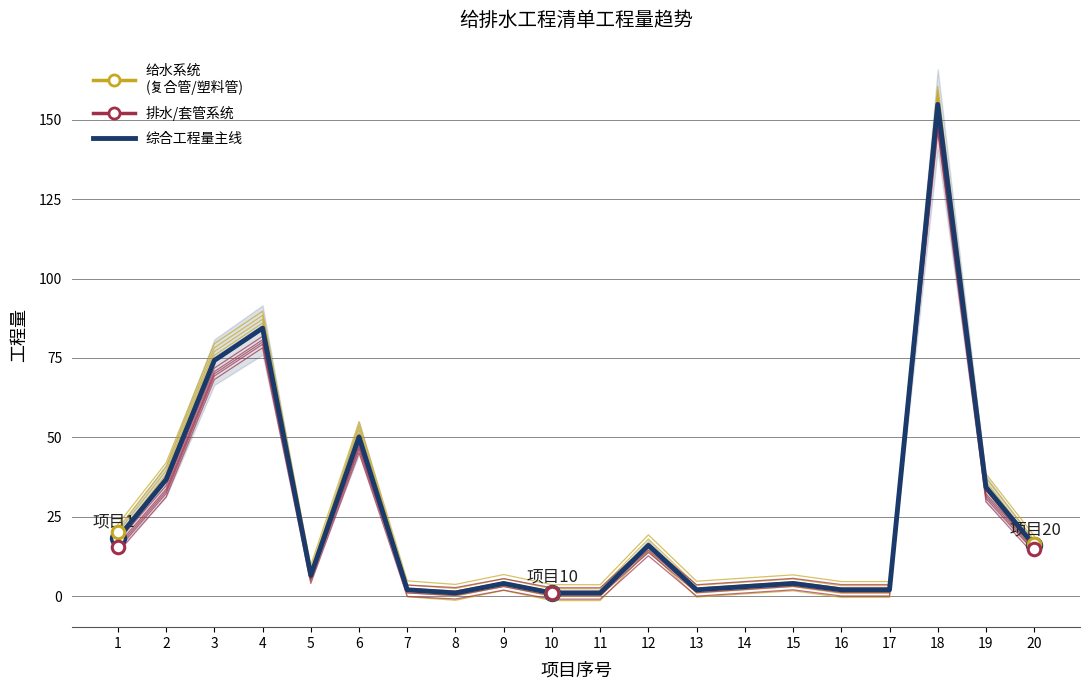

Rank the categories by value from highest to lowest.

18, 4, 3, 6, 2, 19, 1, 12, 20, 5, 9, 15, 14, 7, 13, 16, 17, 8, 10, 11